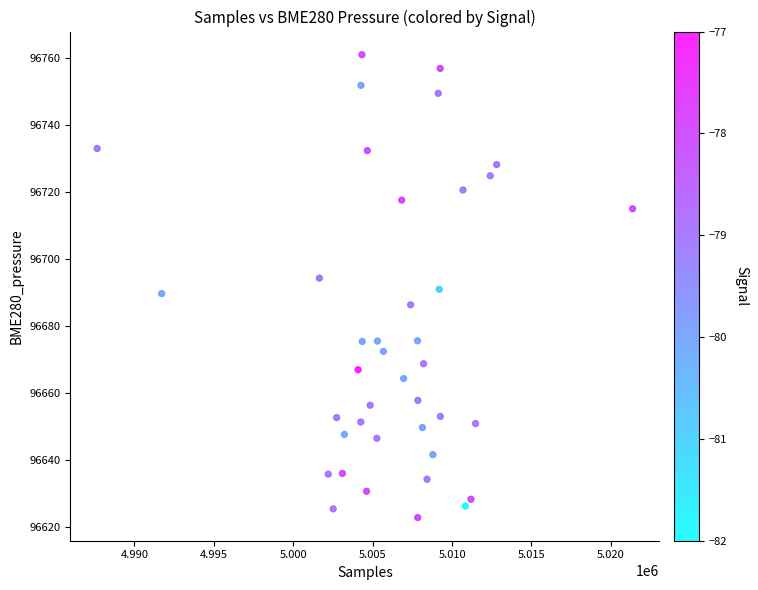

What is the range of Y values (max minus min)?

138.2